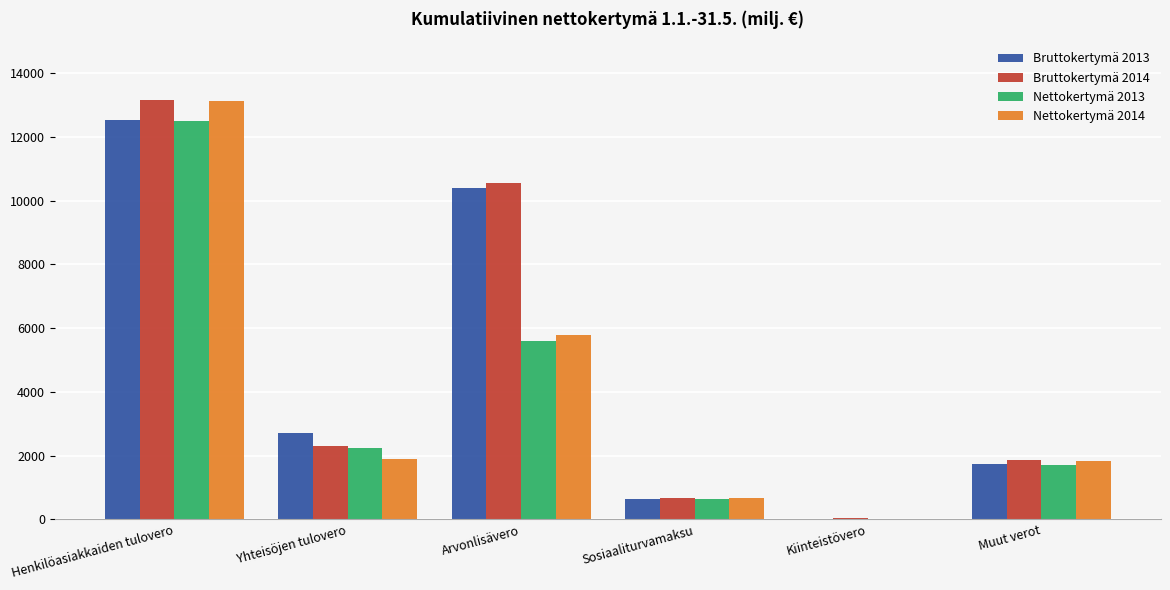

Which series changed the most between Yhteisöjen tulovero and Kiinteistövero?

Bruttokertymä 2013